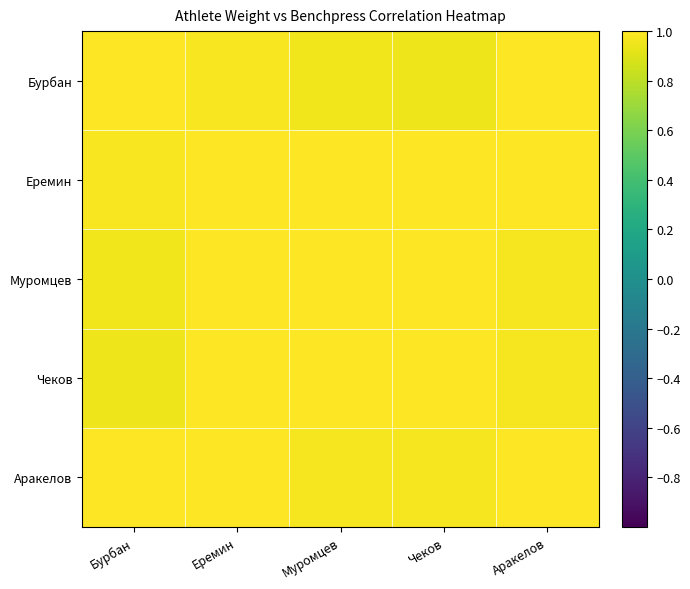

How many categories are shown in the chart?

5